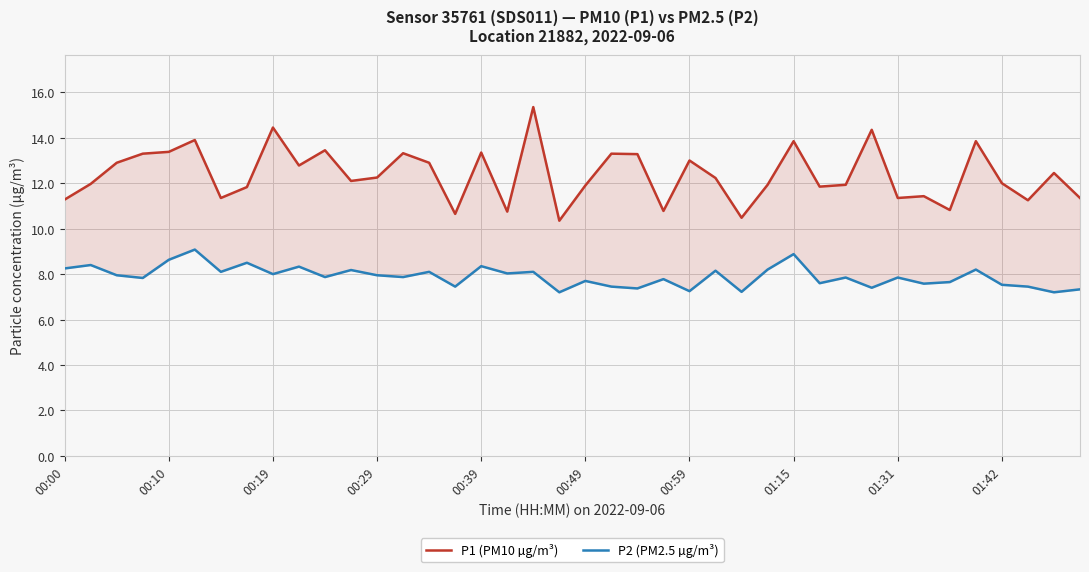

Rank the categories by P1 (PM10 µg/m³) value from lowest to highest.

19, 26, 15, 17, 23, 34, 37, 00:00, 00:59, 32, 39, 33, 01:15, 29, 20, 27, 30, 00:10, 36, 11, 25, 12, 38, 01:42, 00:19, 14, 24, 22, 00:29, 21, 13, 16, 00:39, 10, 28, 35, 00:49, 31, 01:31, 18